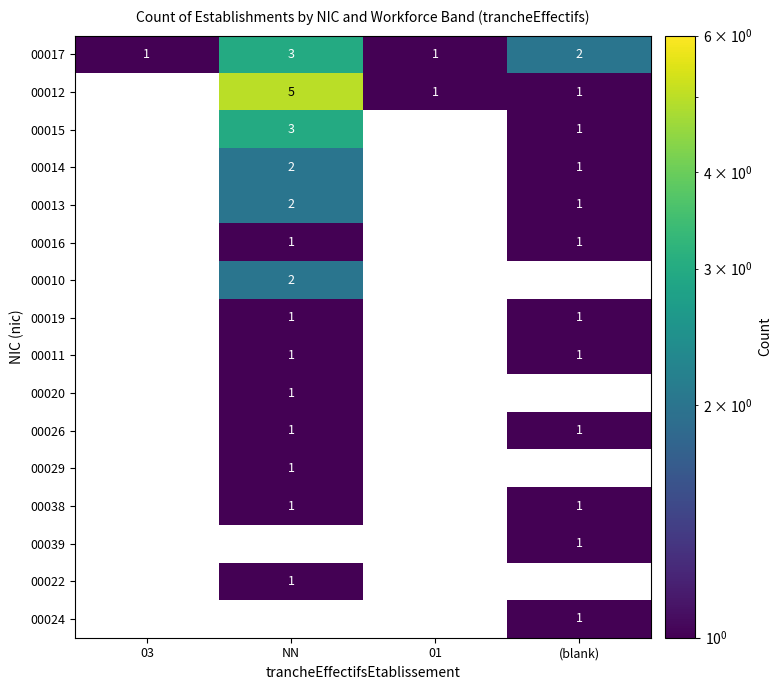

The value of 00017 at (blank) is 2. True or false?

True